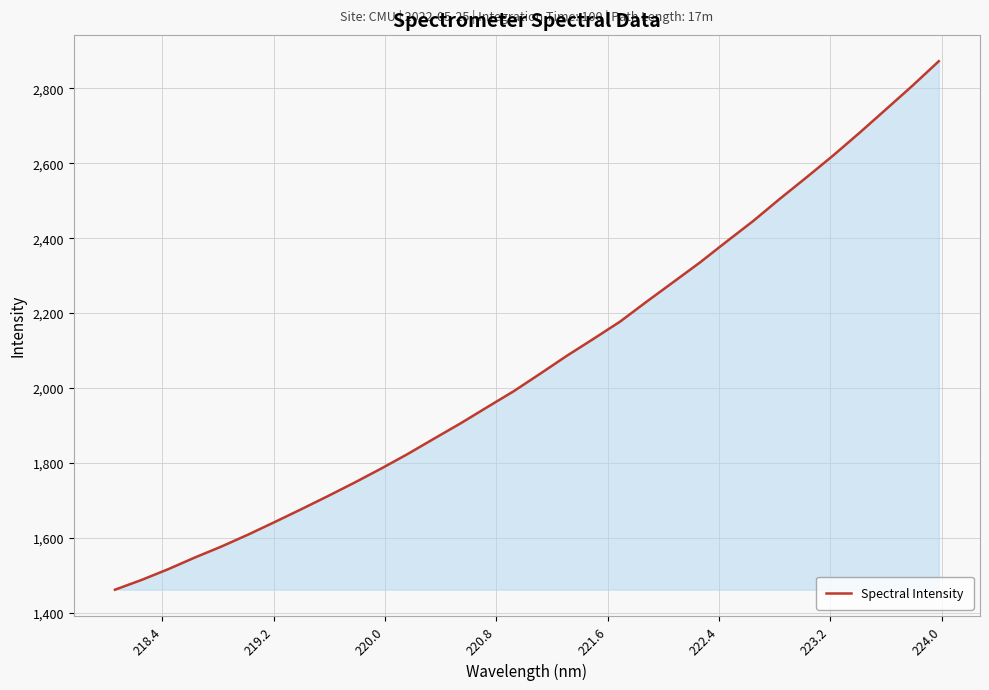

How many values are below 2039?

16